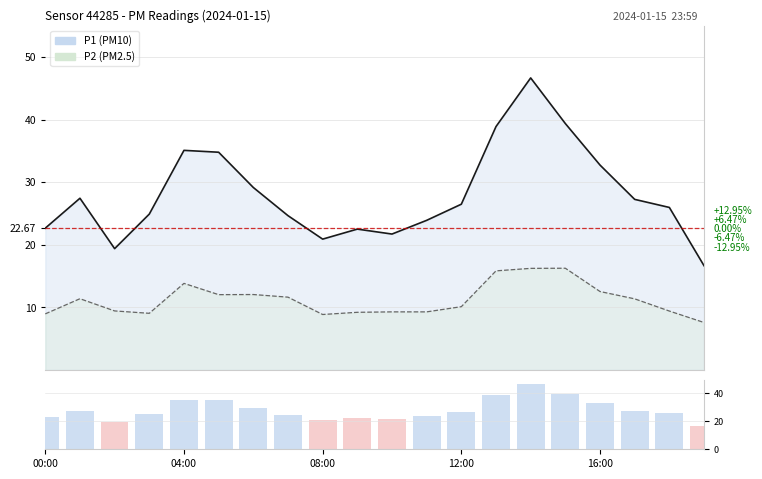

How many data points in P1 are above 26?

10